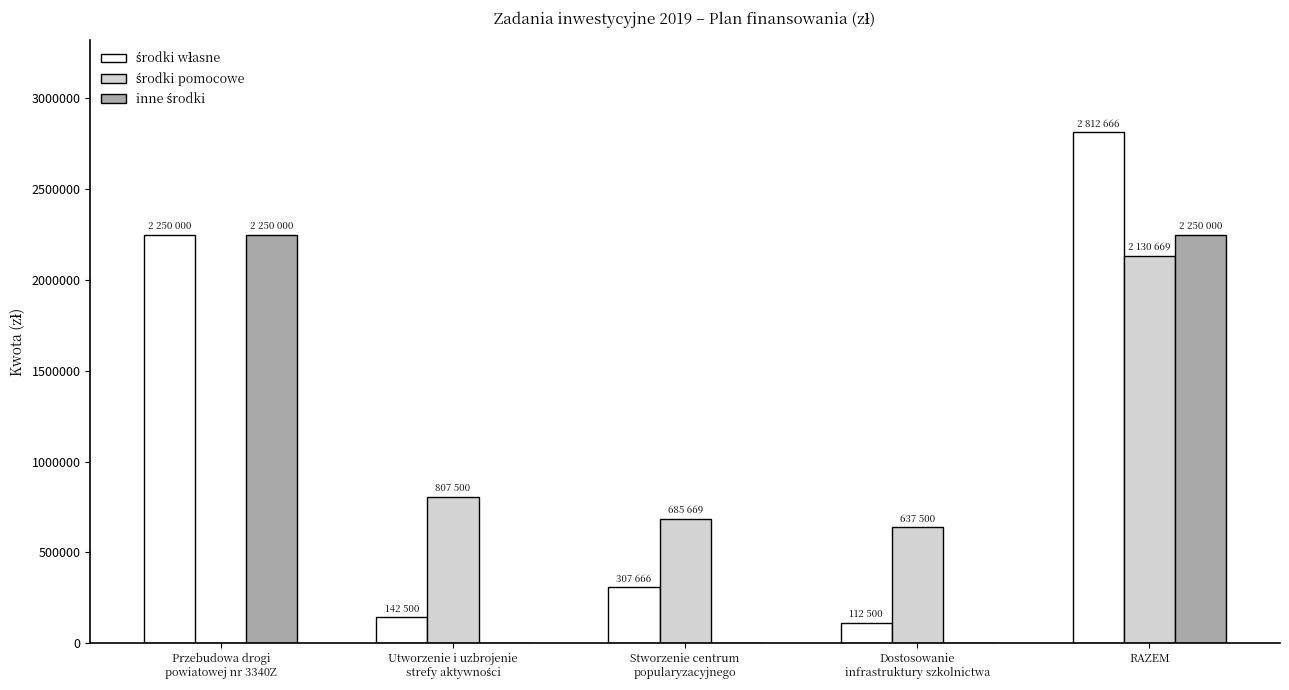

At which category is the sum across all series the highest?

RAZEM